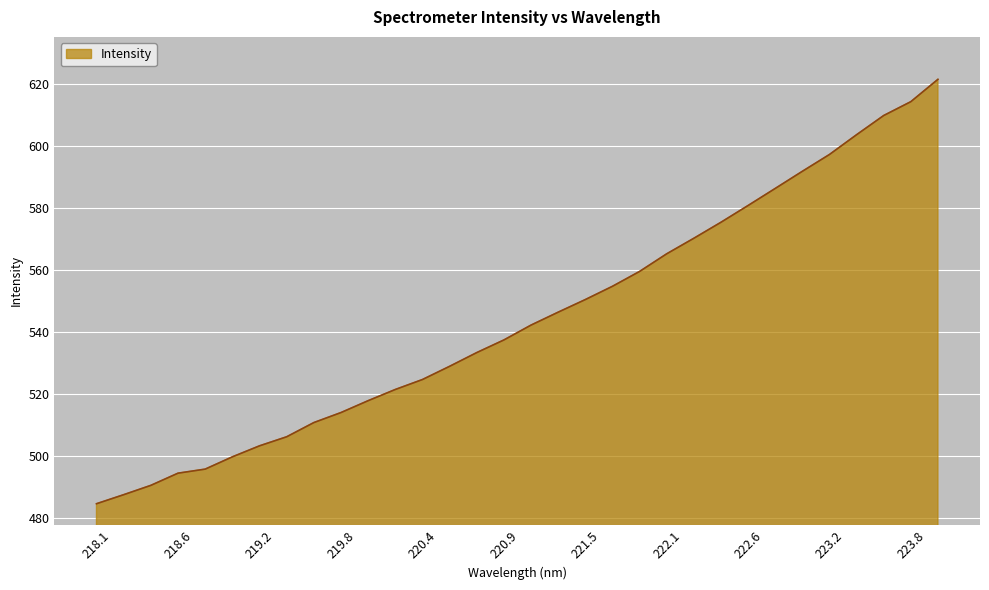

What is the minimum value shown in the chart?

484.7